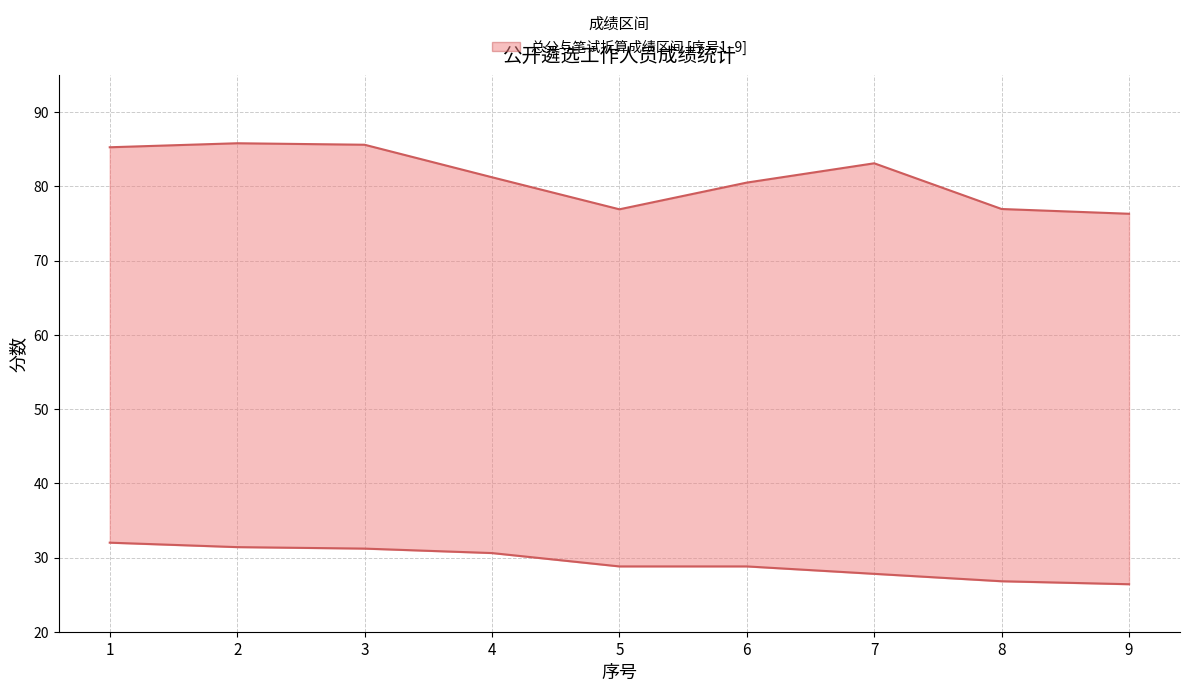

Rank the series by their maximum value, from lowest to highest.

笔试折算成绩, 总分